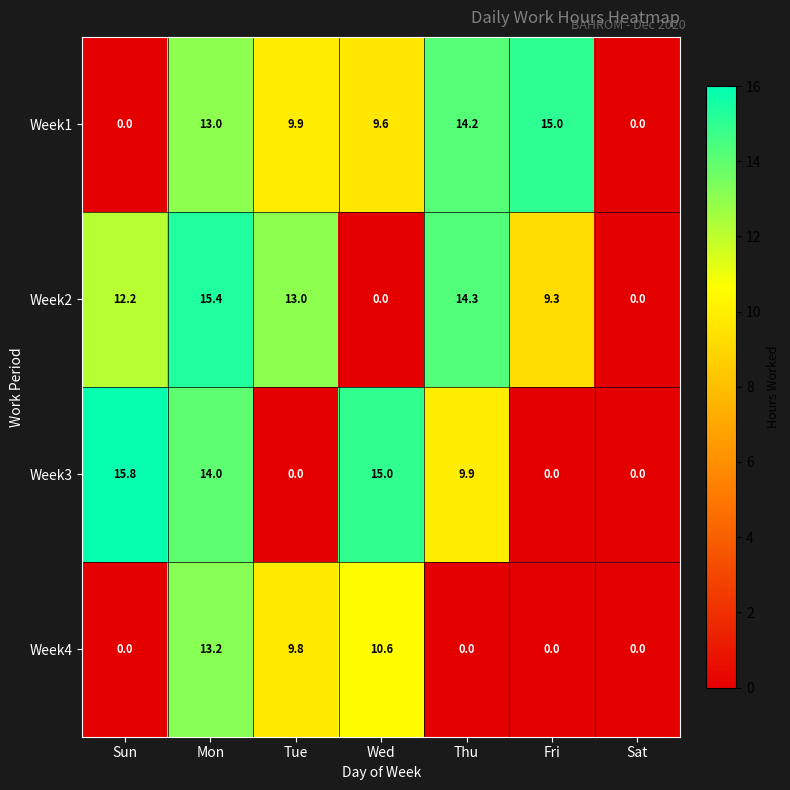

List the series in order of their peak value, lowest first.

Week4, Week1, Week2, Week3